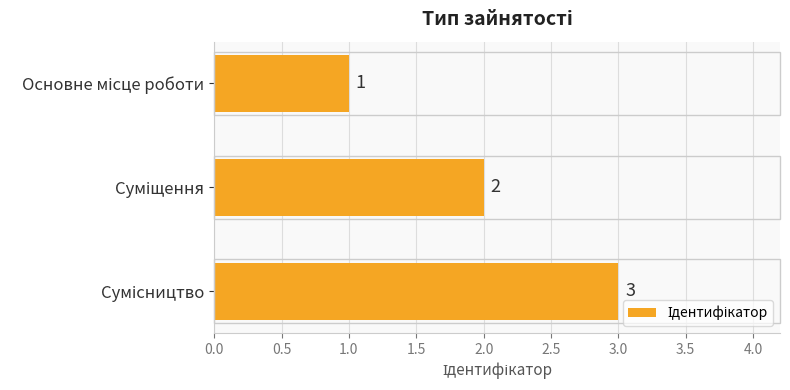

What is the greatest value displayed?

3